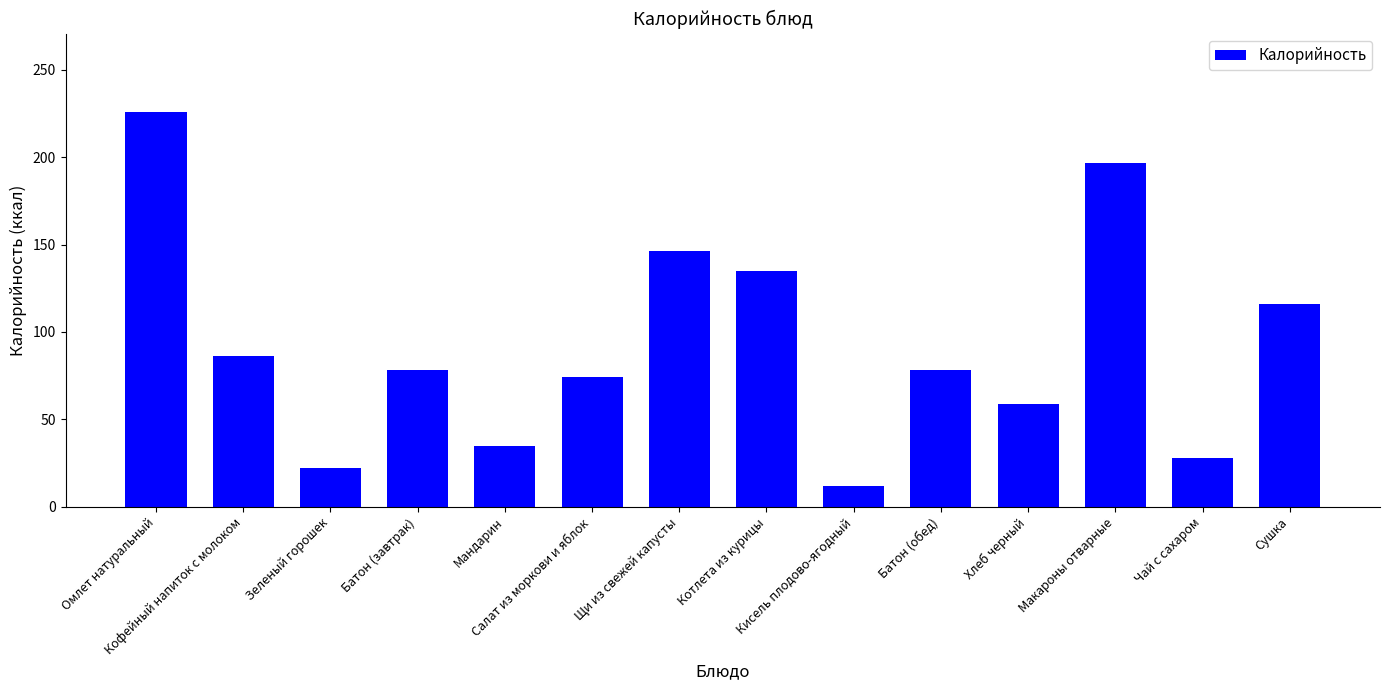

What is the sum of all values?

1292.5